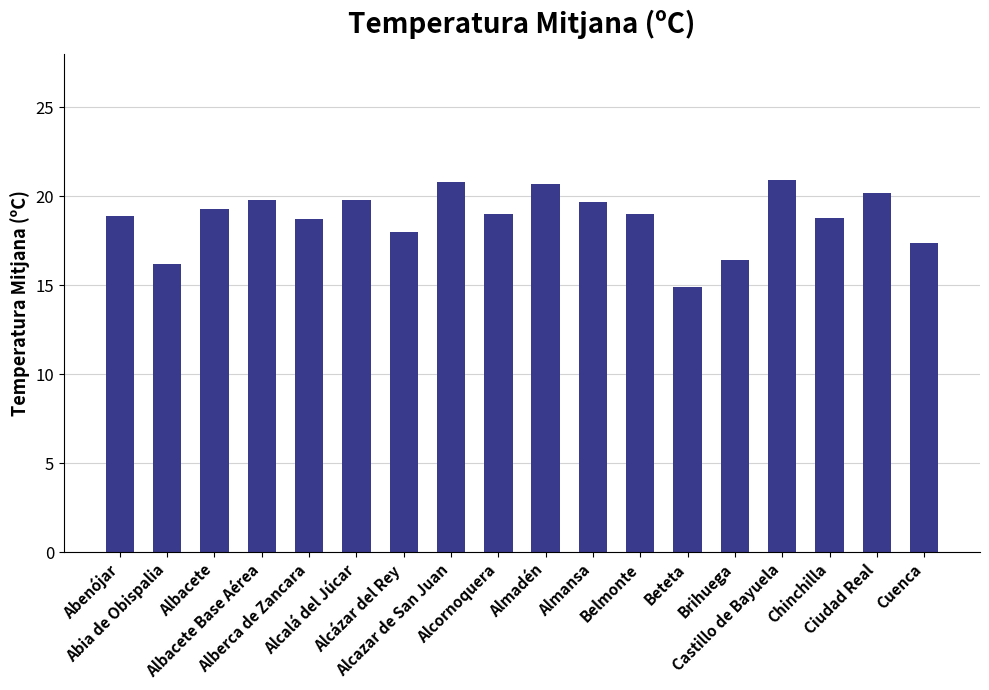

What is the greatest value displayed?

20.9